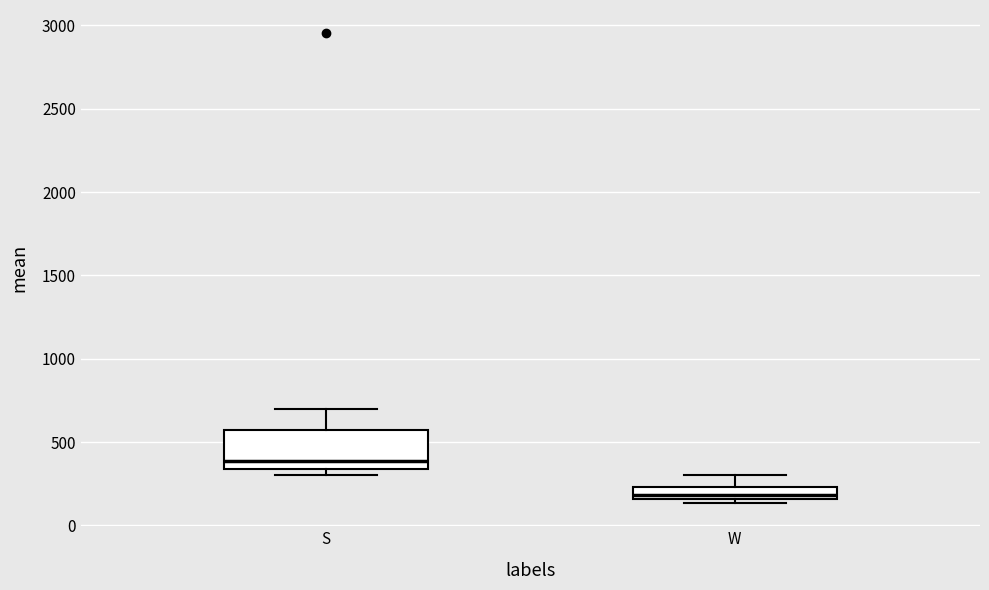

Comparing the boxes themselves (not the whiskers), which one is the tallest?

S